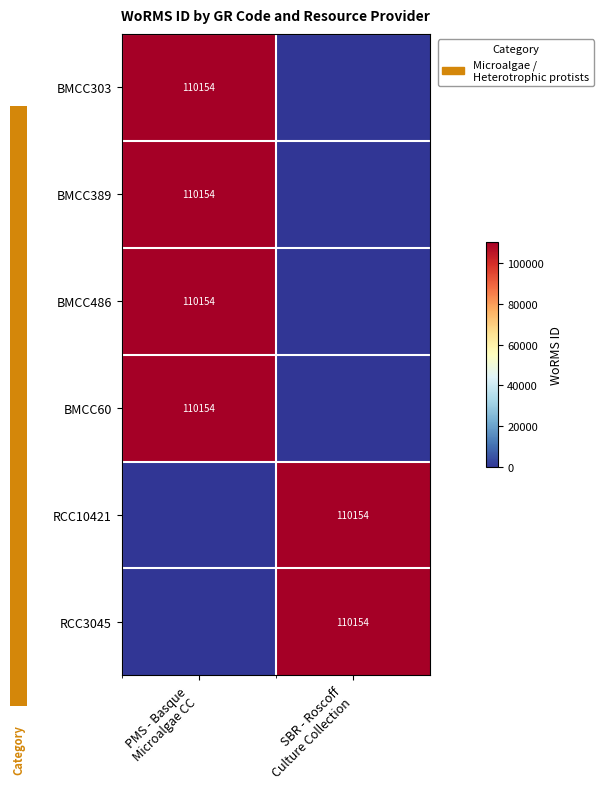

What is the sum of all BMCC389 values?

110154